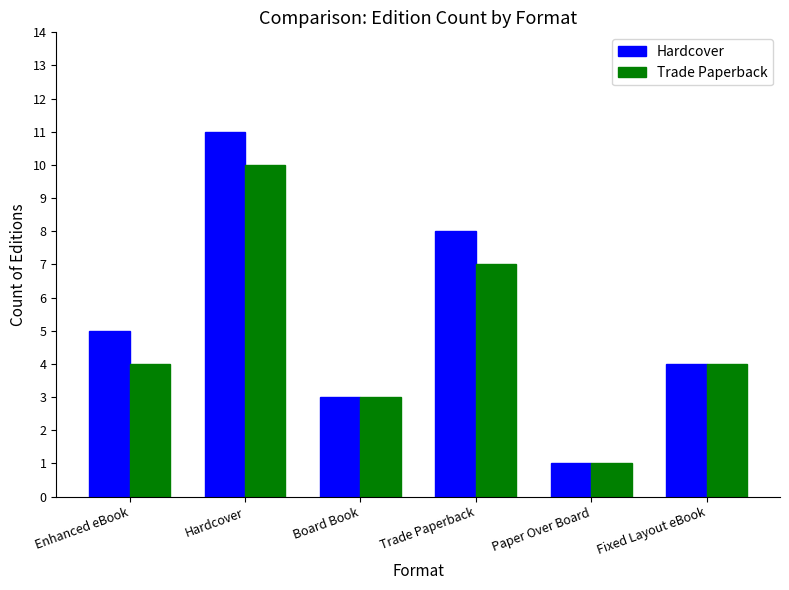

How many groups of bars are there?

6